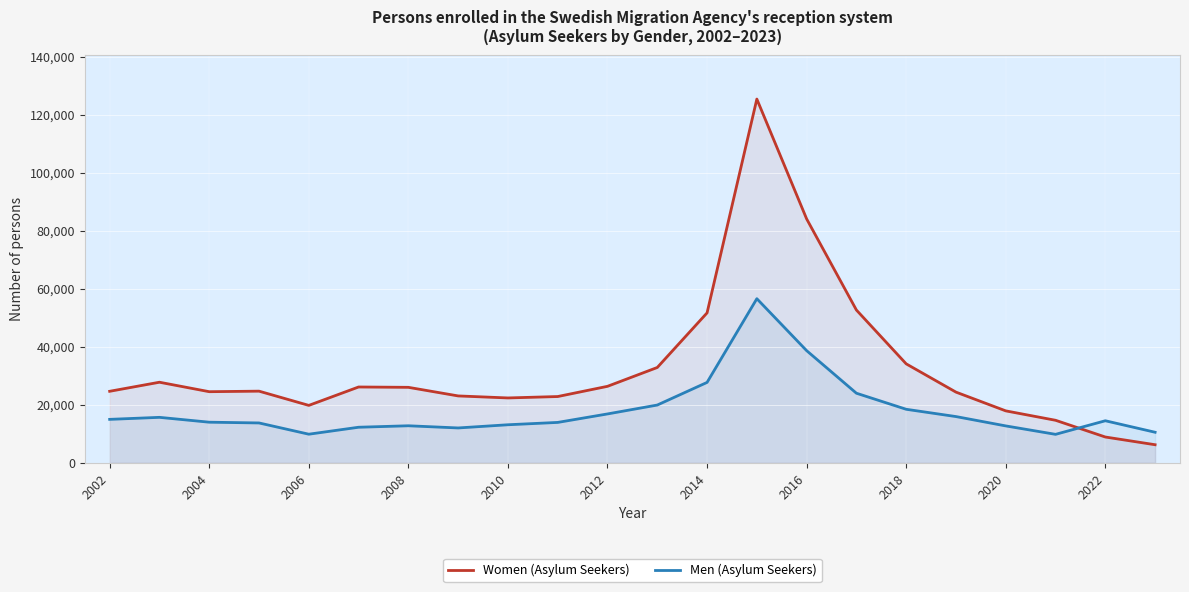

Which series has the largest total across all categories?

Women (Asylum Seekers)